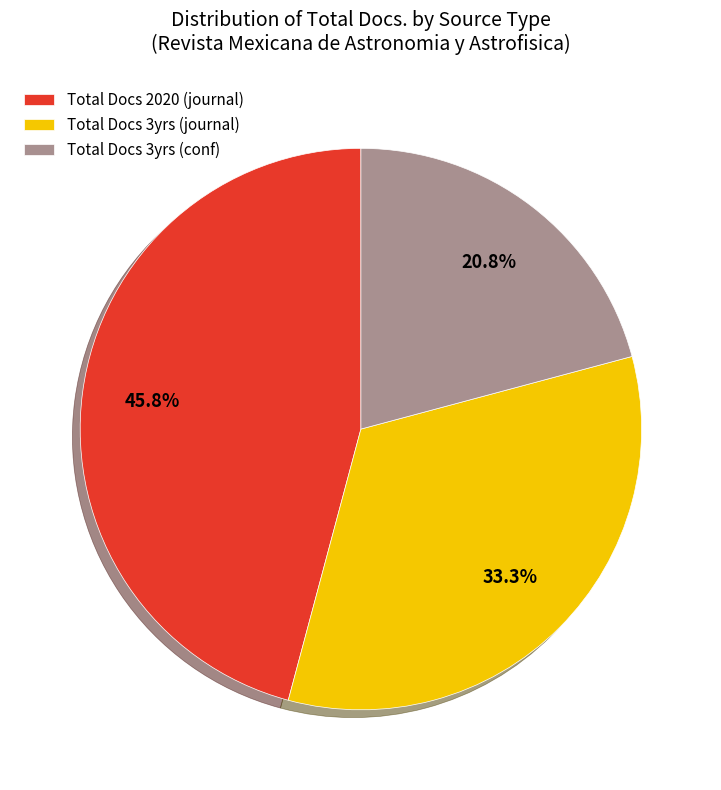

Combined, do Total Docs 3yrs (journal) and Total Docs 2020 (journal) account for over 50%?

Yes